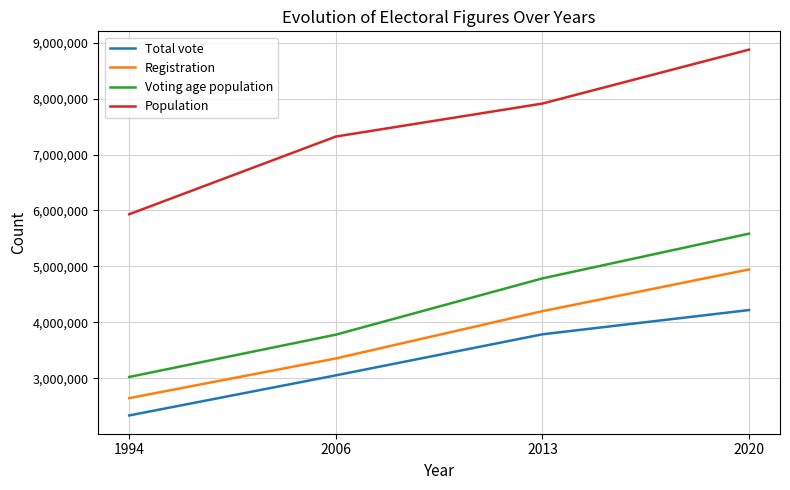

Read the Registration value at 1994, to the nearest 100.

2647400